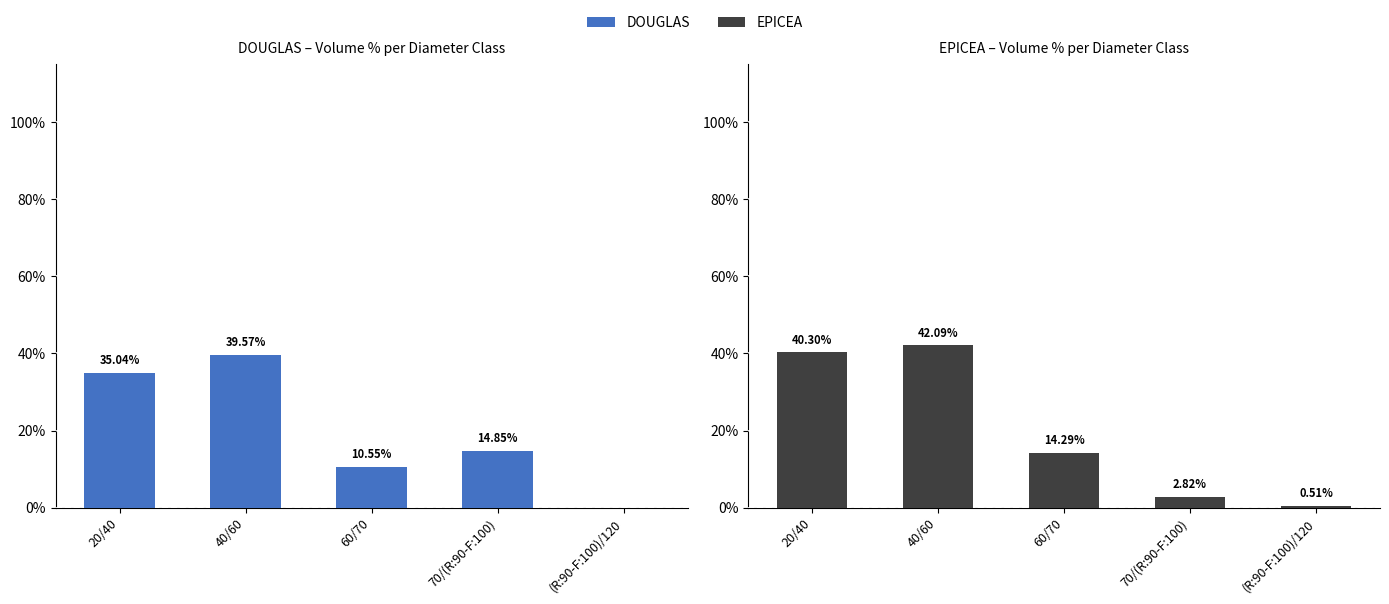

Between 40/60 and 70/(R:90-F:100), which series saw the biggest shift?

EPICEA